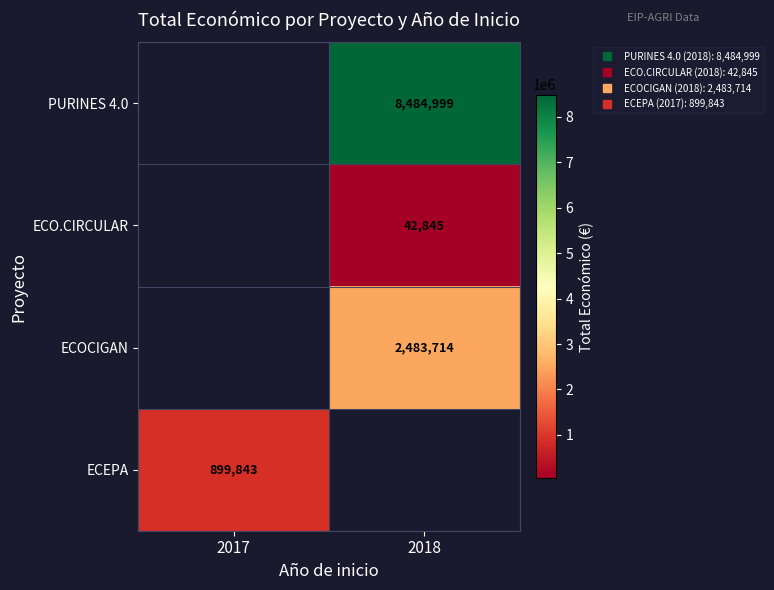

Which category has the highest value across all series?

2018